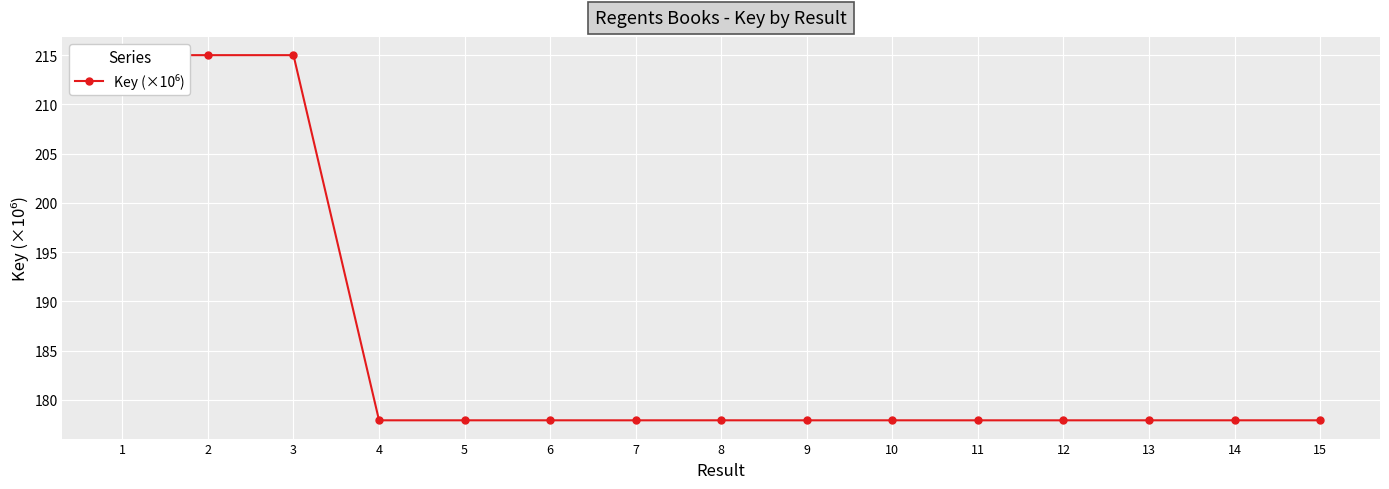

What is the greatest value displayed?

215.0